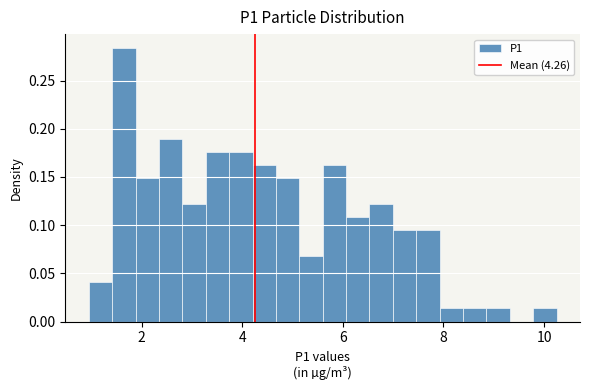

Around what value on the x-axis is the tallest bar? Give the approximate position of its centre, as read against the axis.

1.6